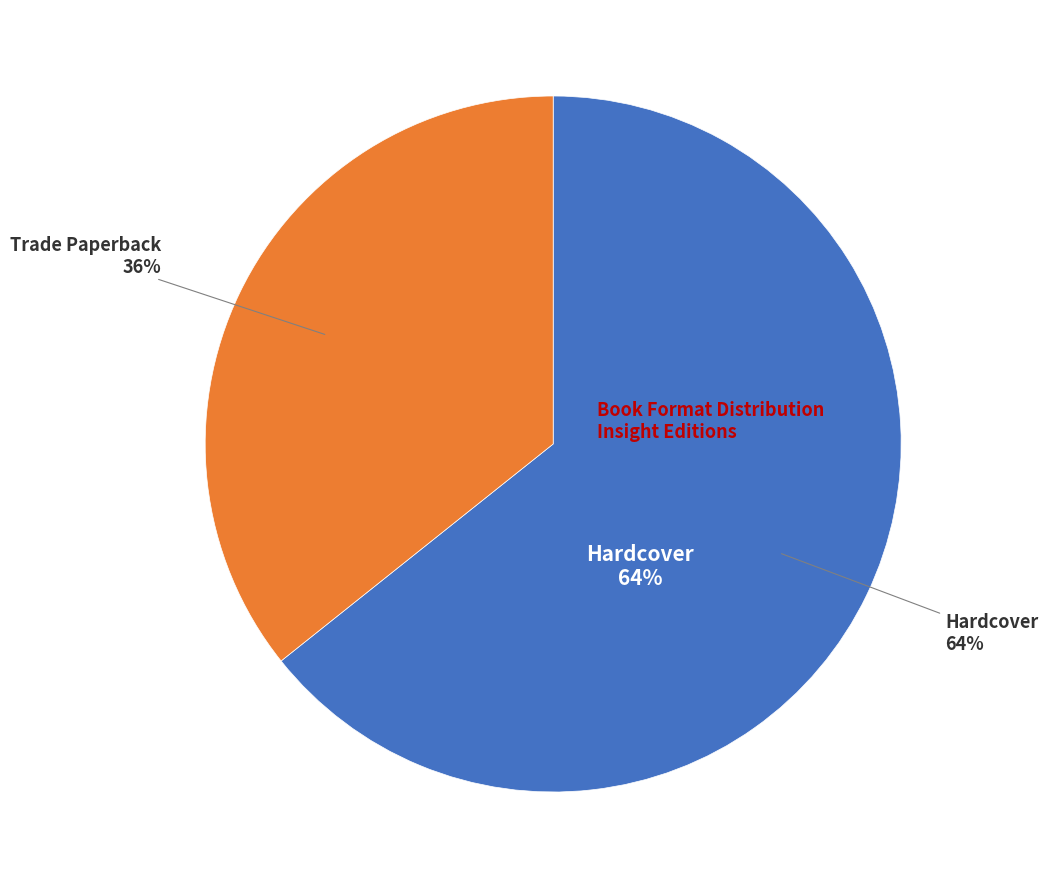

Combined, what portion of the pie is Hardcover and Trade Paperback?

100.0%